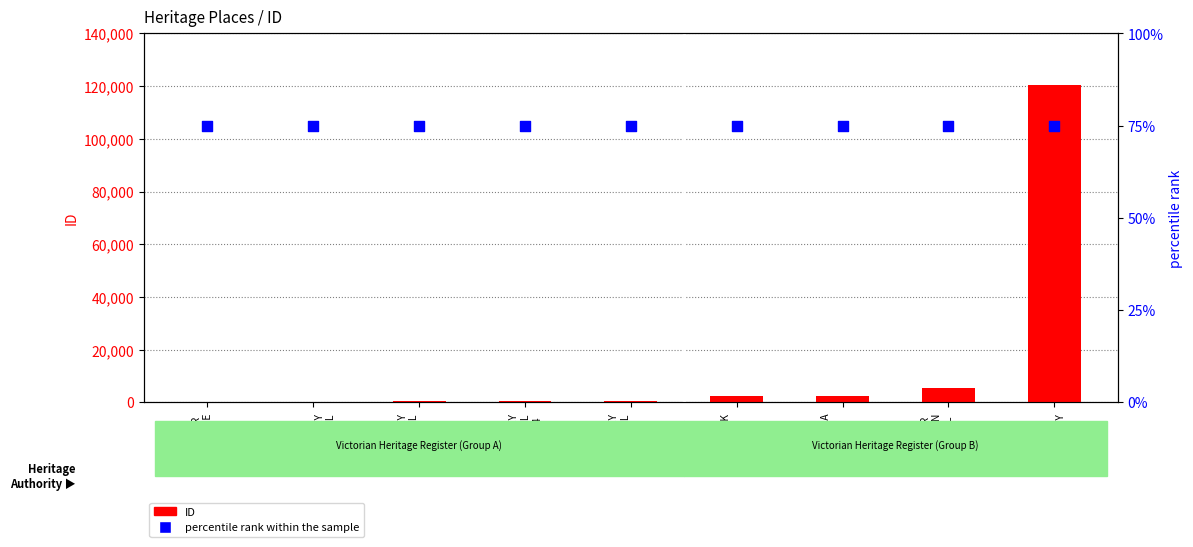

Which series has the widest spread of Y values?

ID